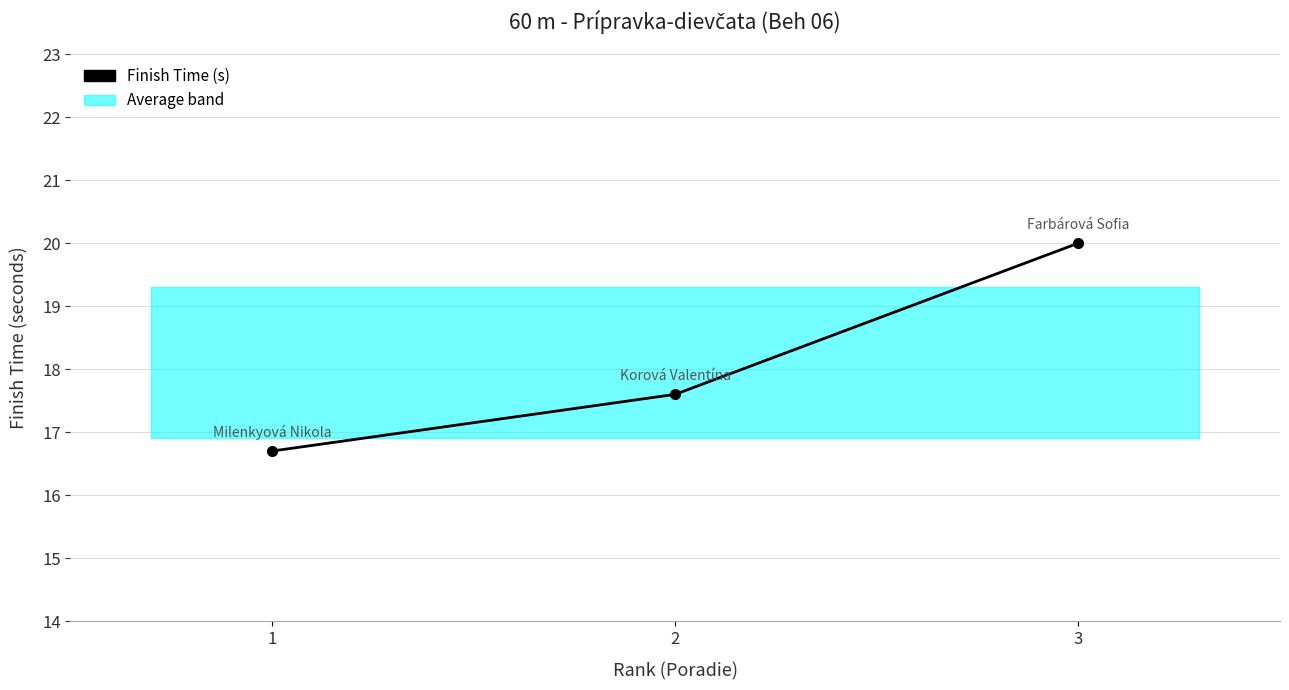

Which has a higher value, 2 or 3?

3